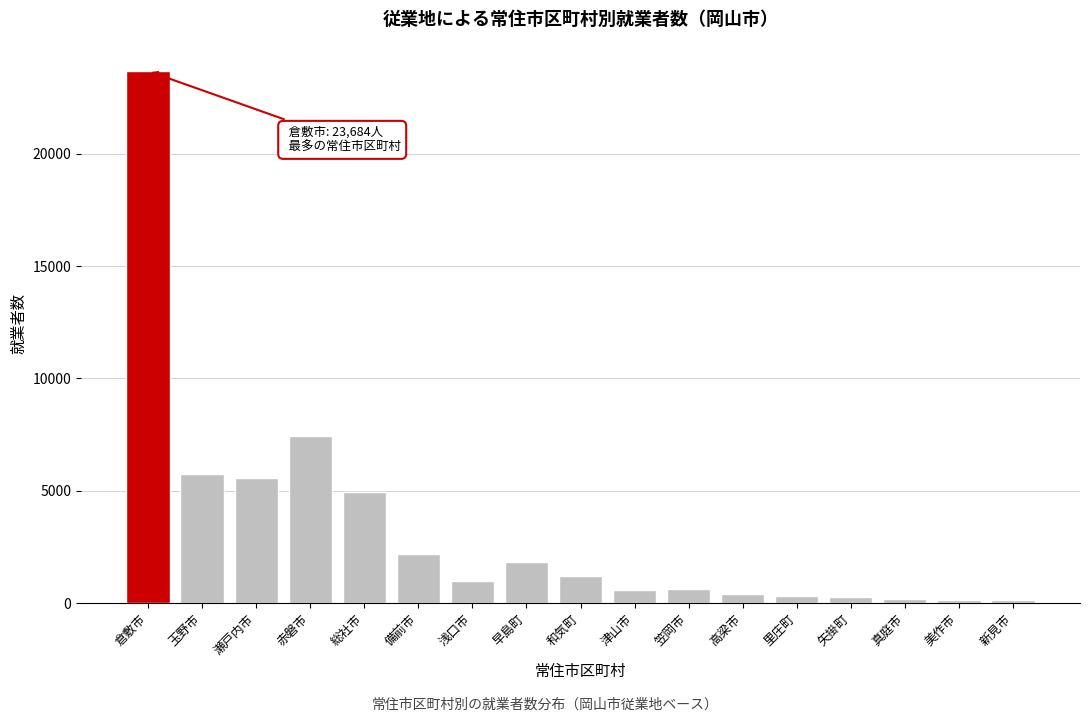

Between 玉野市 and 真庭市, which is larger?

玉野市